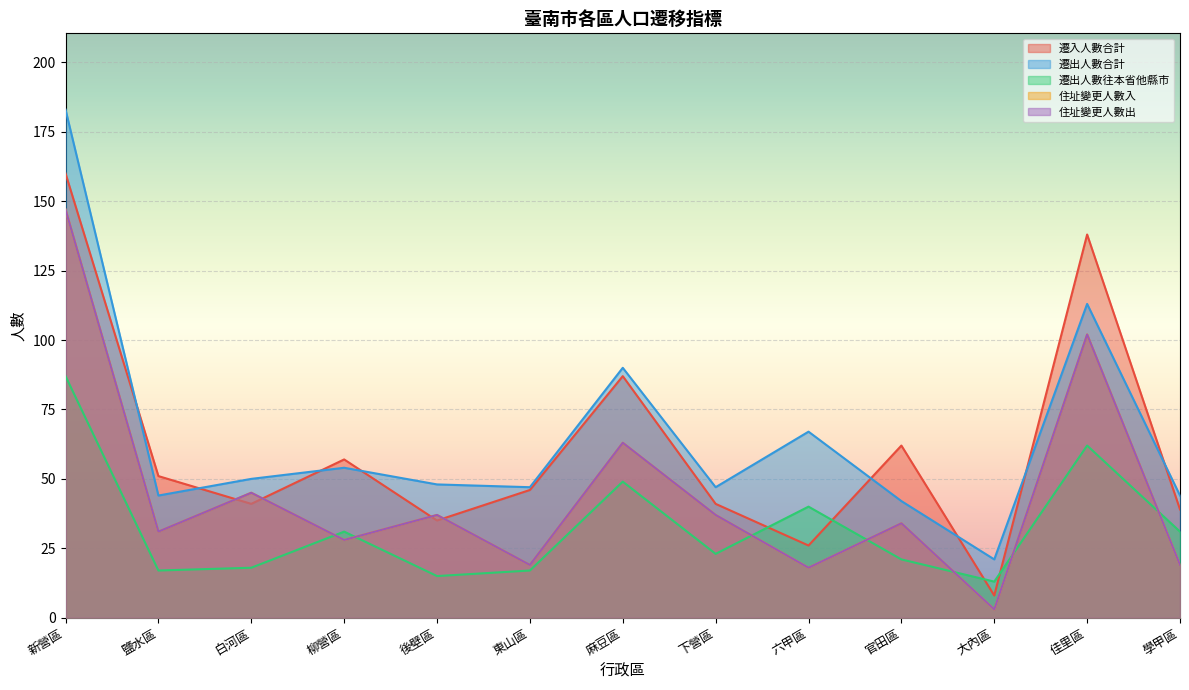

At which label does 住址變更人數入 reach its minimum?

大內區